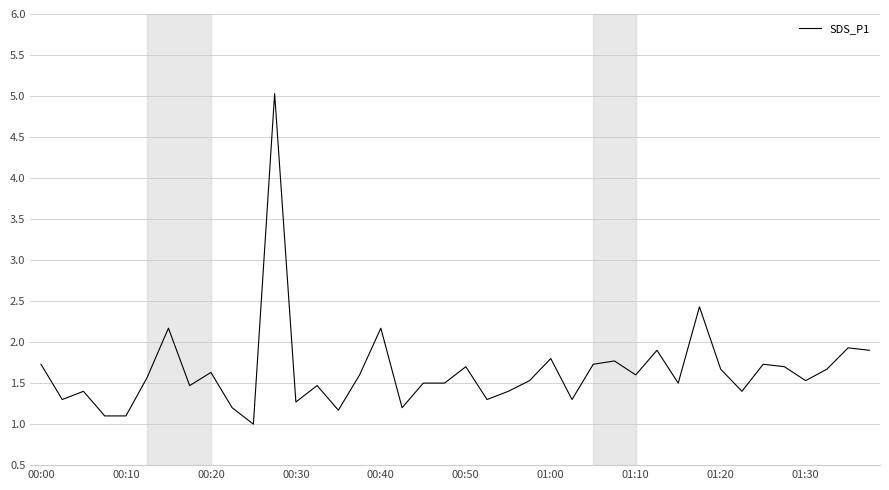

What is the greatest value displayed?

5.0